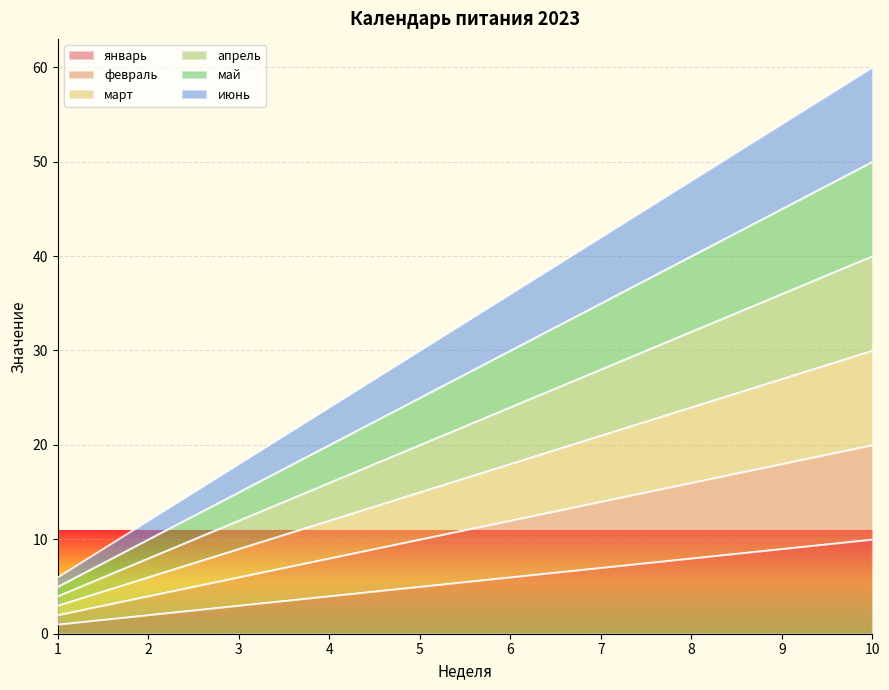

Which series has the largest total across all categories?

июнь